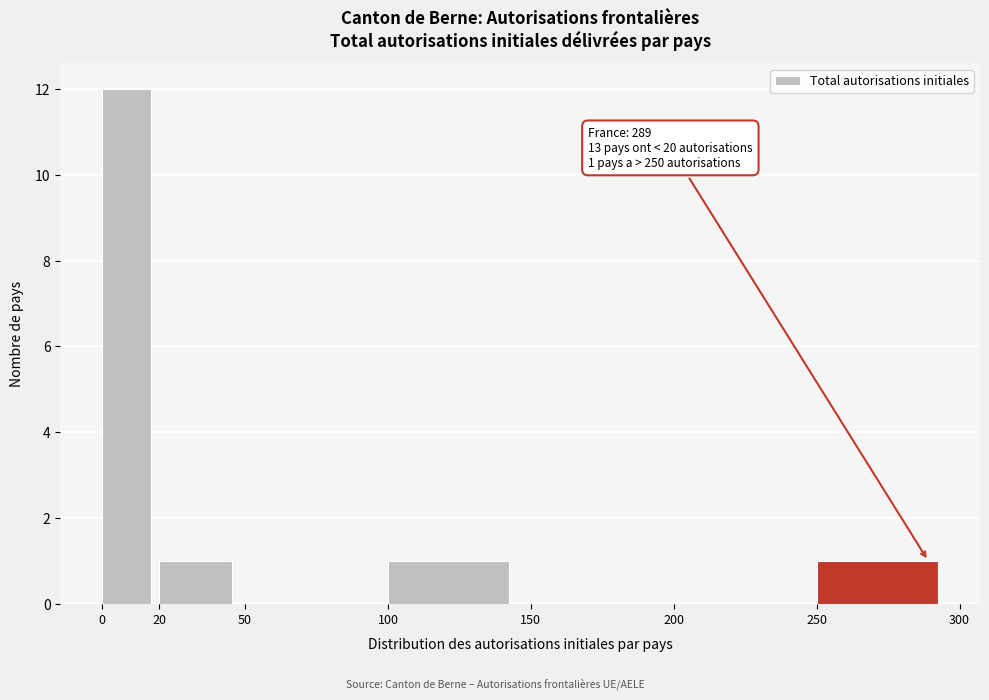

Which range on the x-axis has the tallest bar?

0 to 20